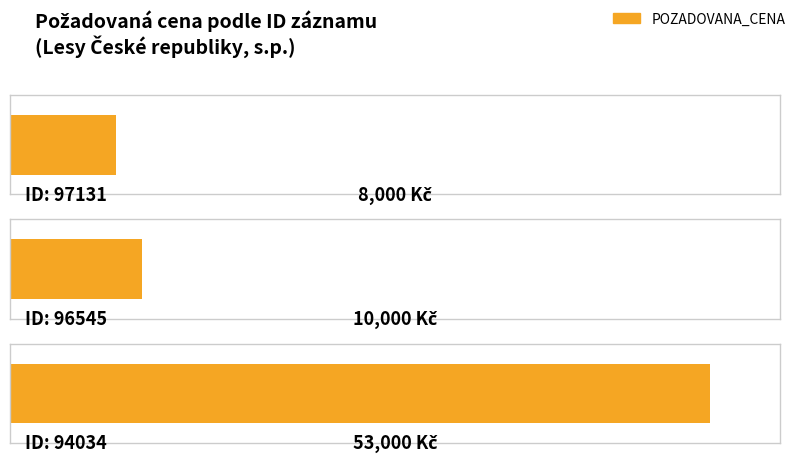

Rank the categories by value from highest to lowest.

94034, 96545, 97131